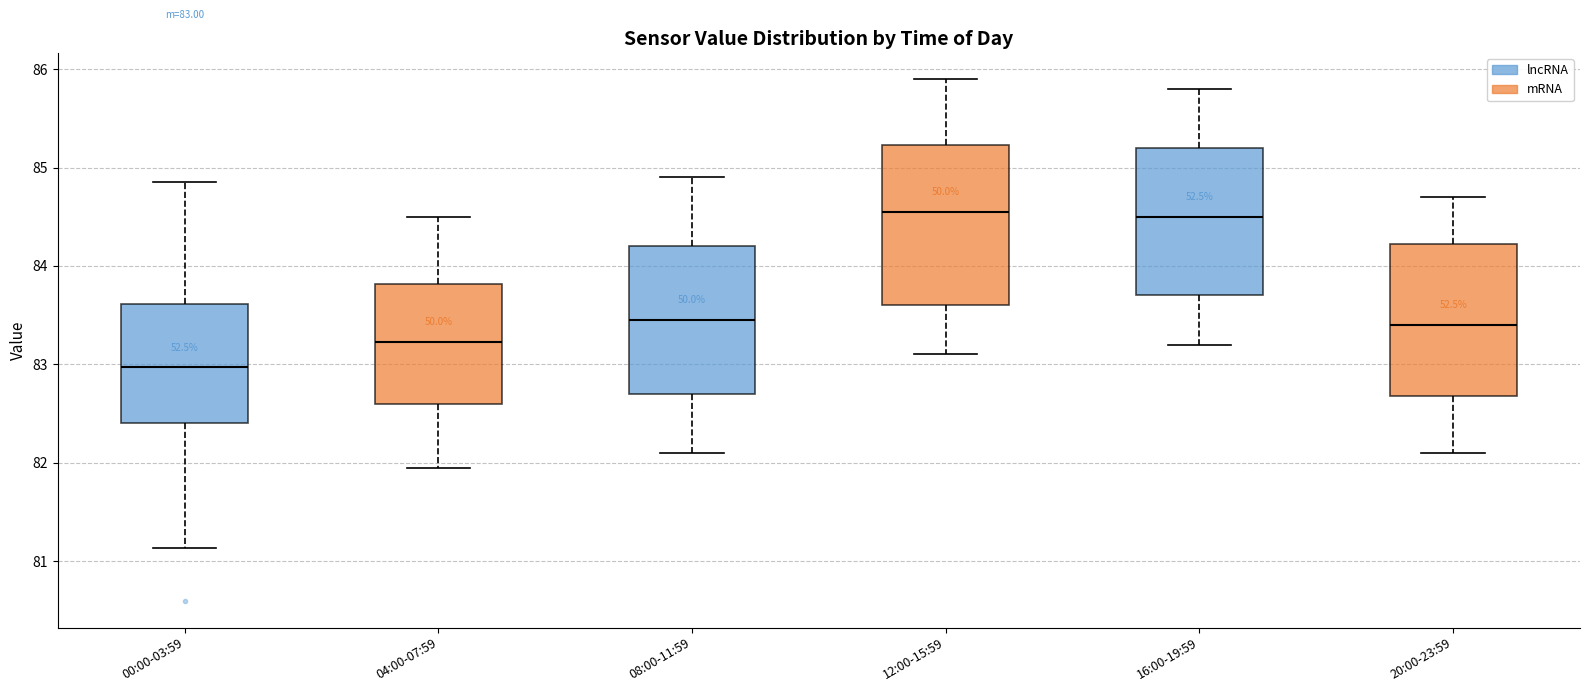

Which box has the lowest median line?

00:00-03:59